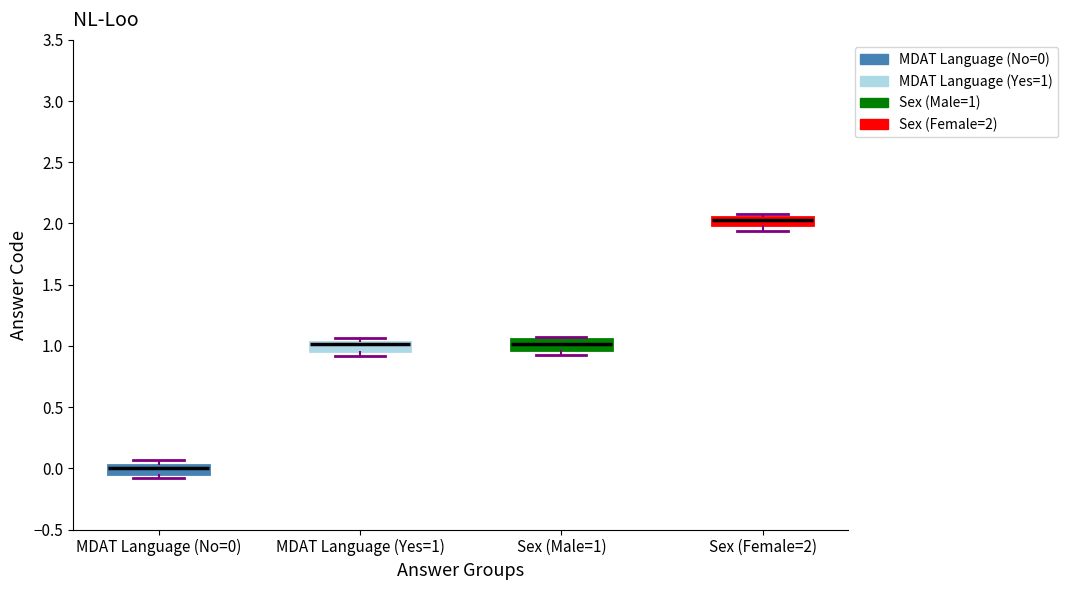

Where is the lower edge of the box for MDAT Language (No=0) on the y-axis? The values are not printed on the chart, so give them approximately, as read against the axis.

-0.05